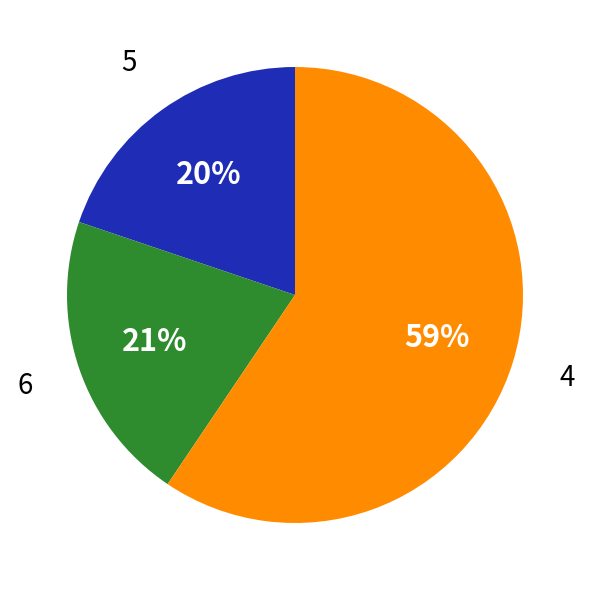

Do 4 and 5 together represent more than half of the pie?

Yes